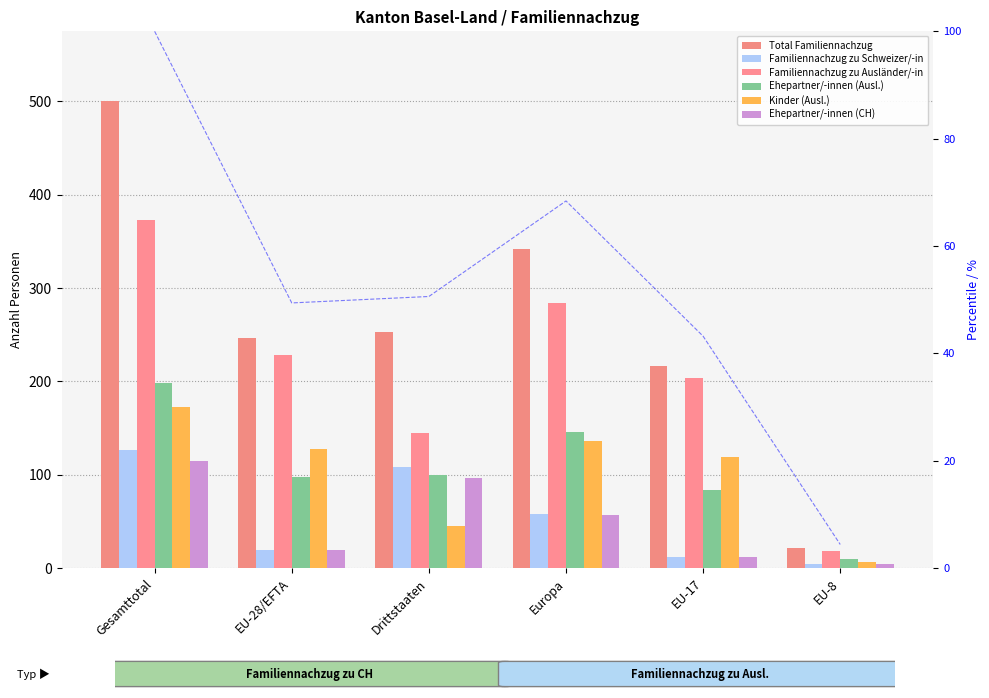

Is it true that Familiennachzug zu Ausländer/-in equals 284 at Europa?

True